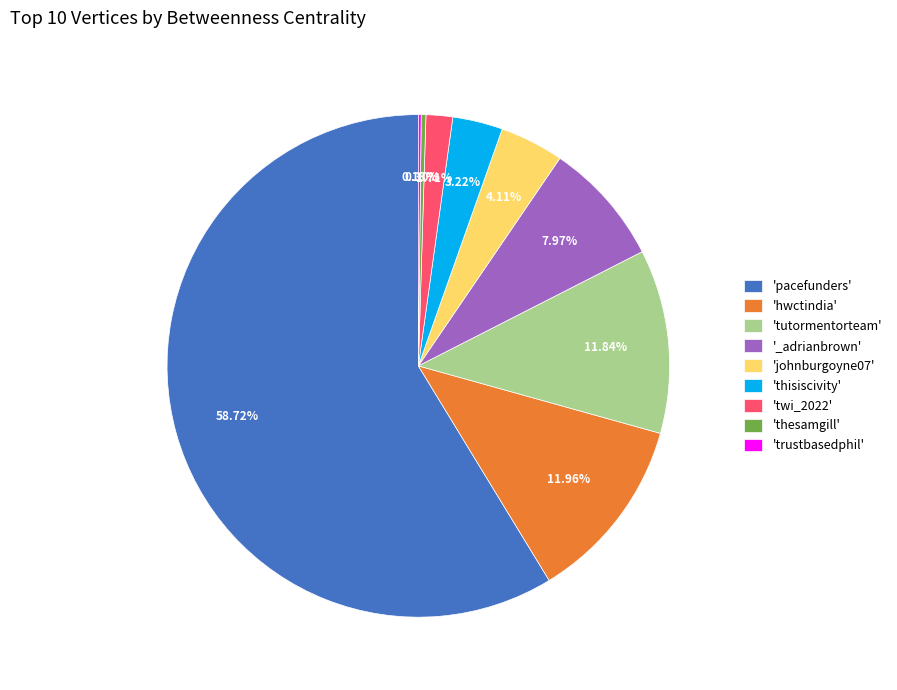

Is there any slice that represents more than half of the pie?

Yes